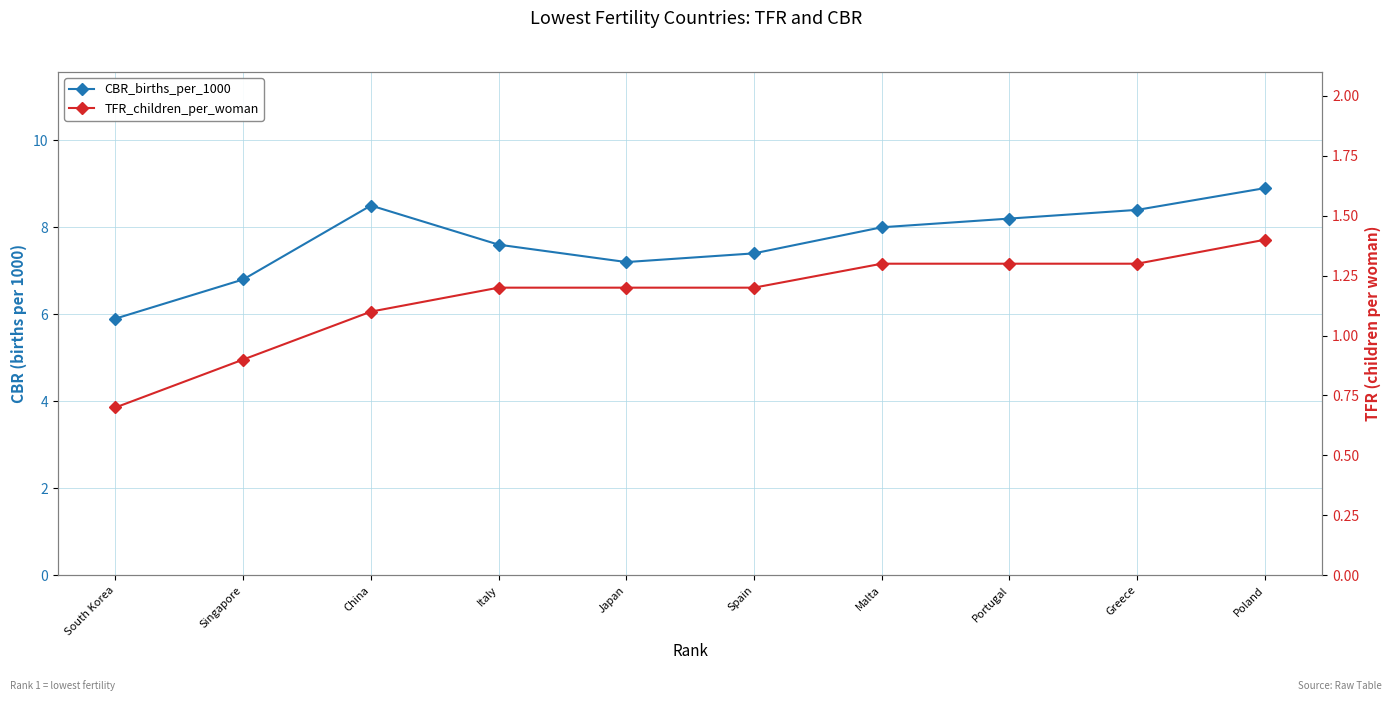

True or false: TFR_children_per_woman and CBR_births_per_1000 cross at least once.

False